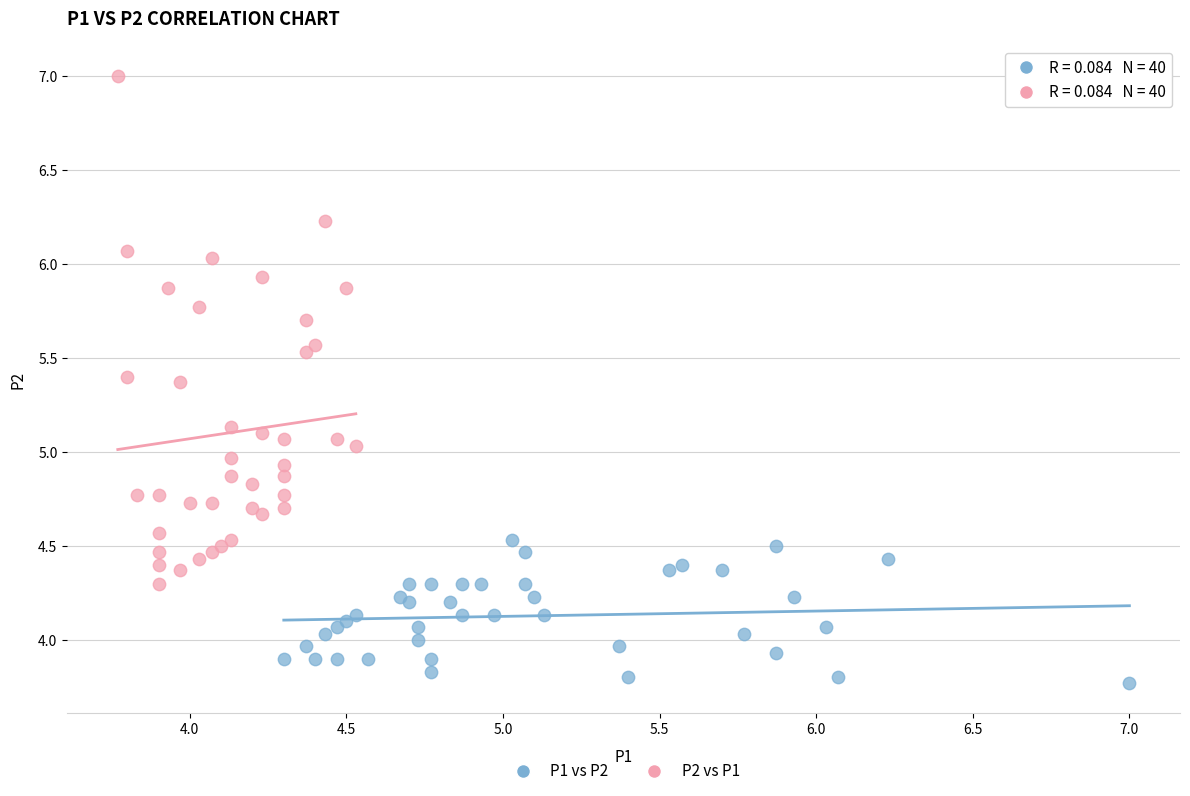

Which series reaches the maximum Y coordinate?

P2 vs P1